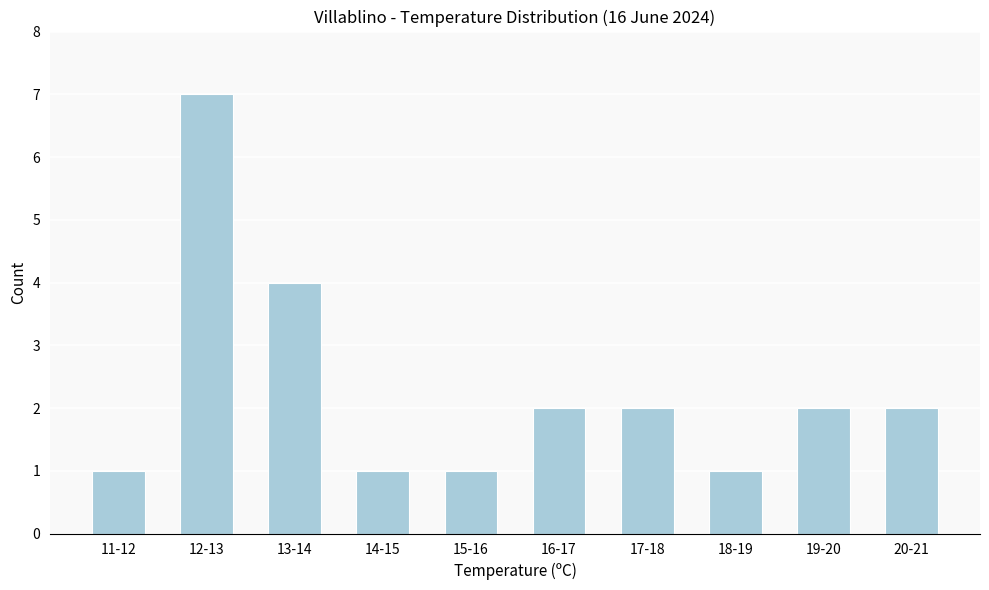

Reading left to right, what are all the values shown in this chart?

1	7	4	1	1	2	2	1	2	2